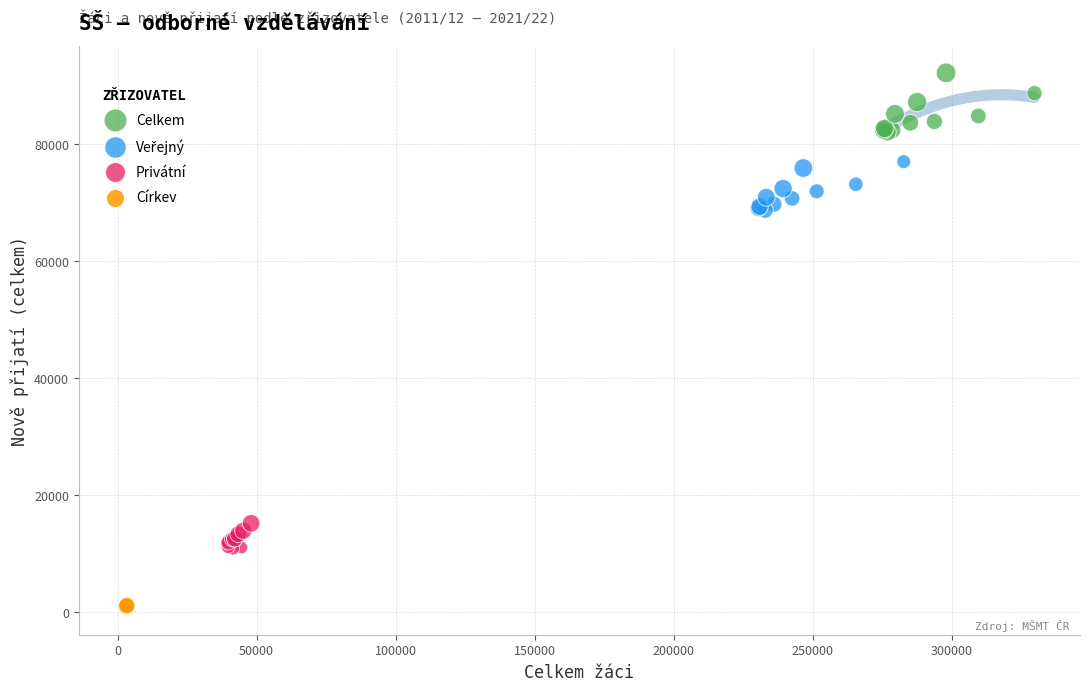

Which series contains the lowest Y value?

Církev